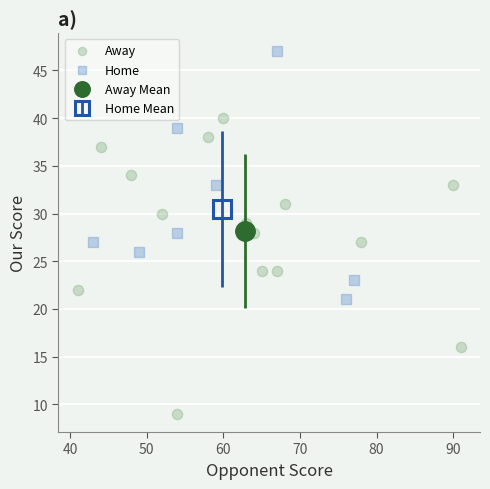

Which series reaches the minimum Y coordinate?

Away